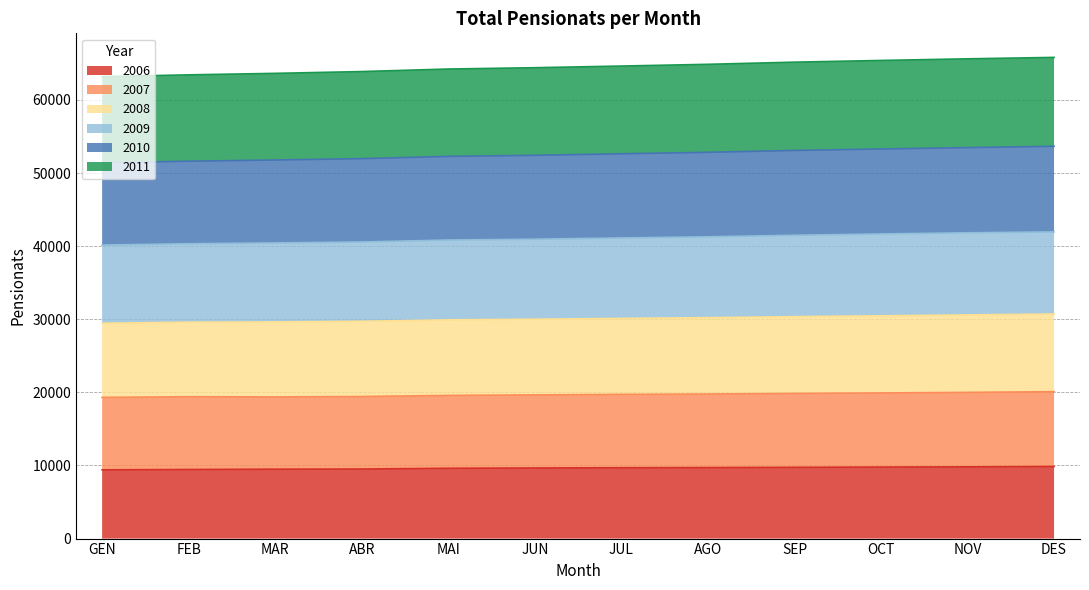

What is the total value across all series at JUL?

64632